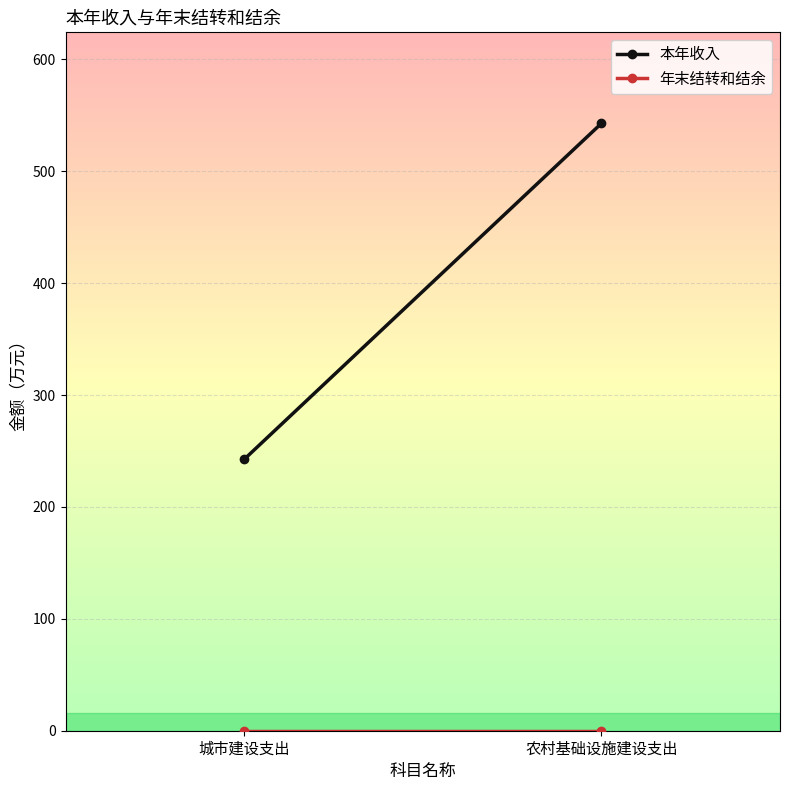

How many lines are shown in the chart?

2